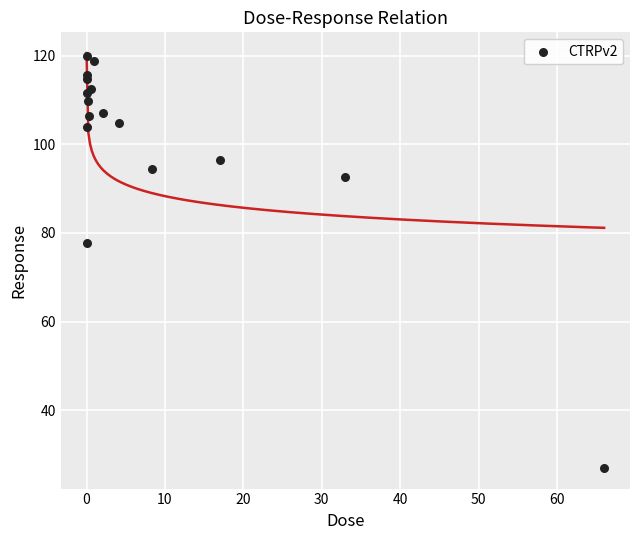

What Y value in the scatter plot is closest to 73?

77.8